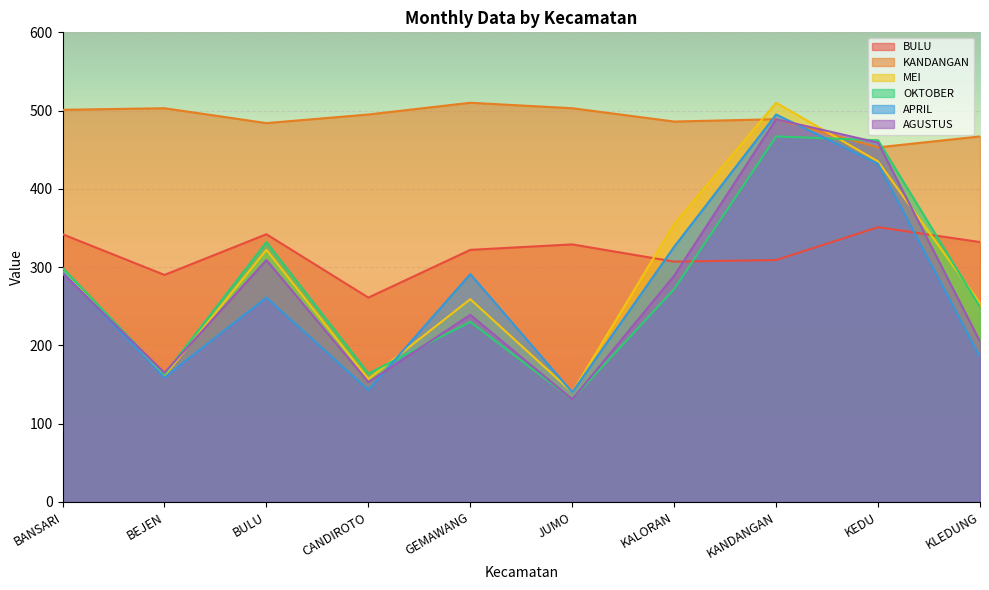

What is the lowest value of the MEI series?

140